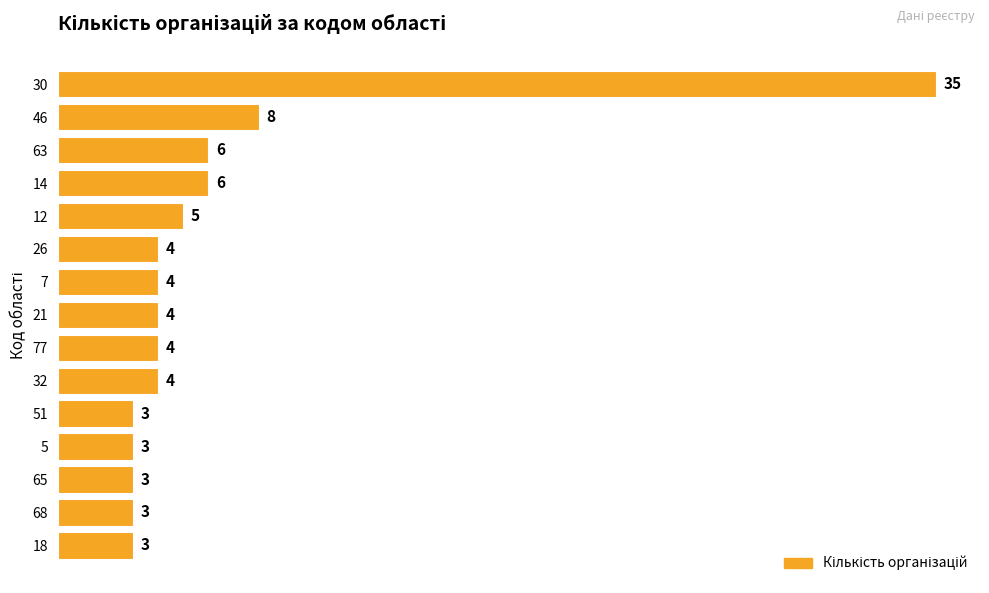

True or false: the data shows 3 at 5.

True